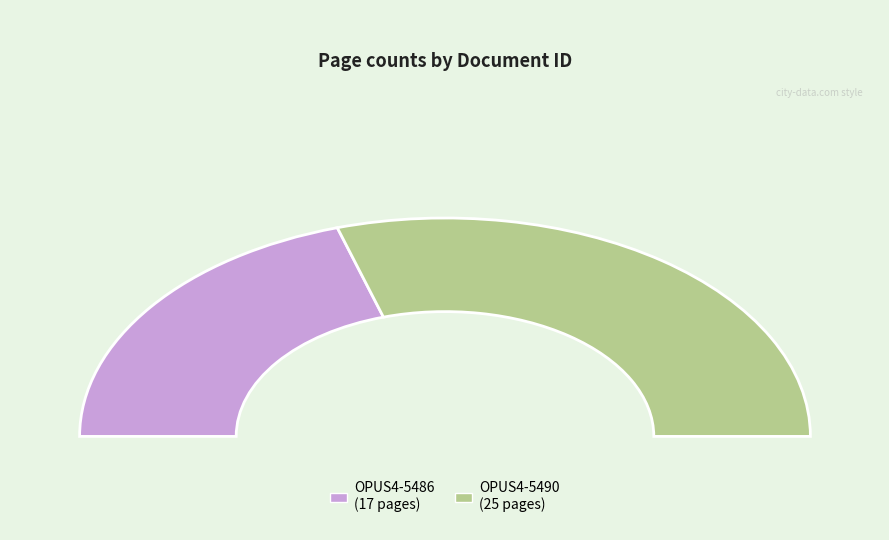

Count the number of slices in the pie.

2